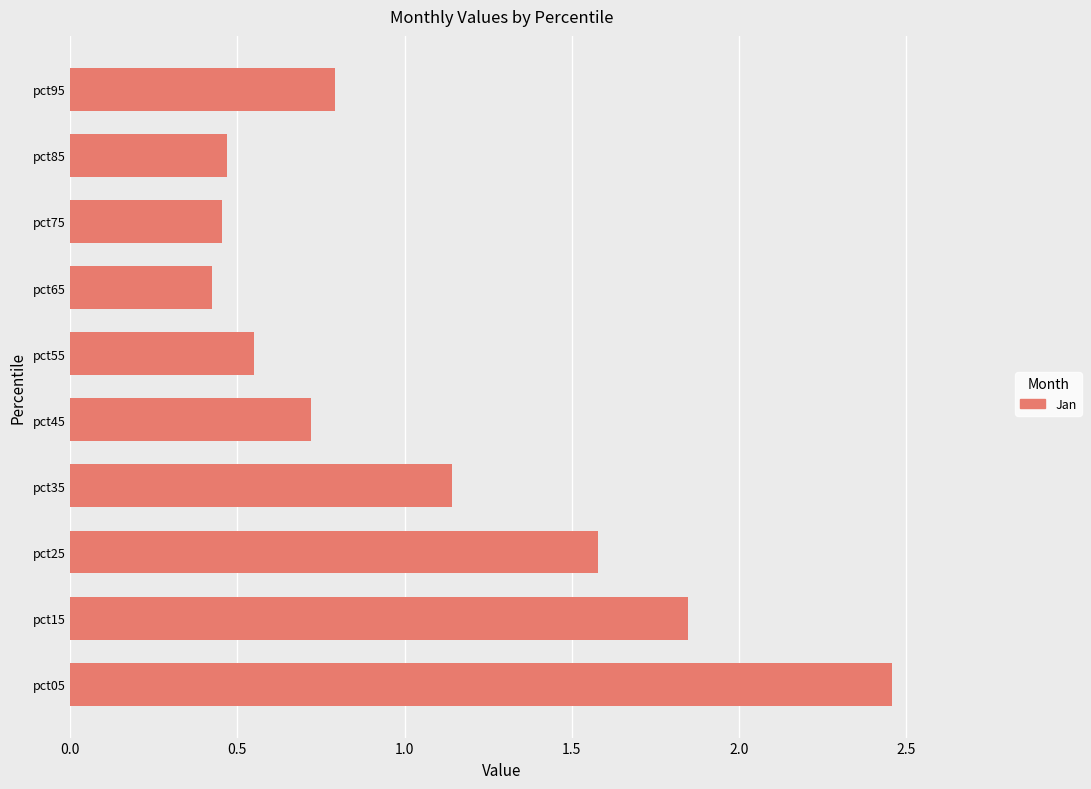

What is the change in value from pct05 to pct25?

-0.9